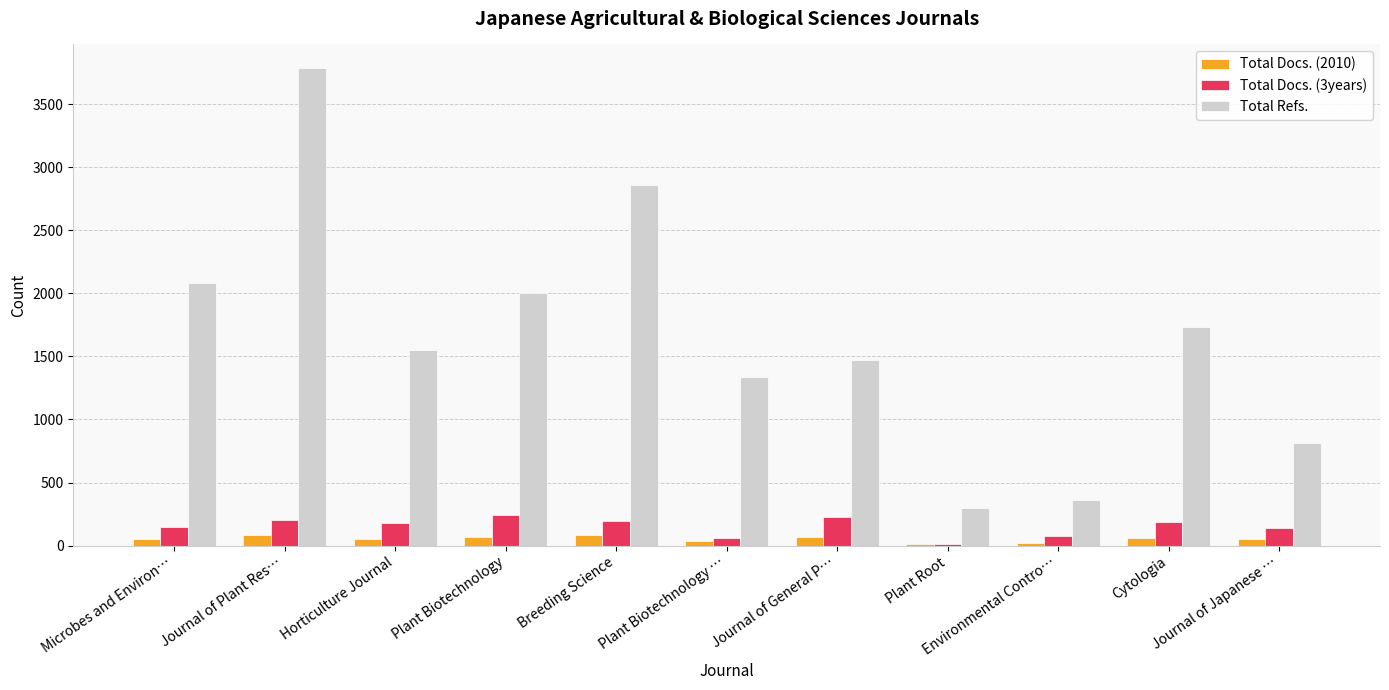

Which series changed the most between Horticulture Journal and Environmental Contro…?

Total Refs.